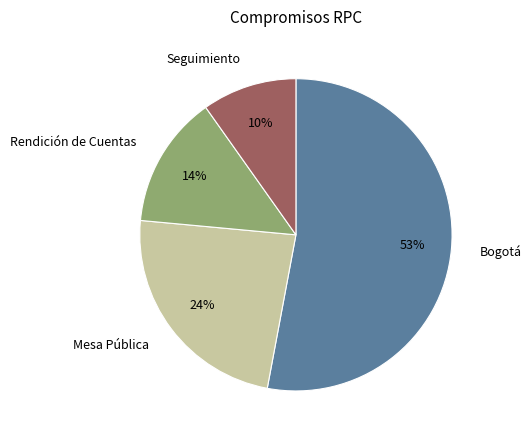

Does Bogotá represent more than half of the total?

Yes